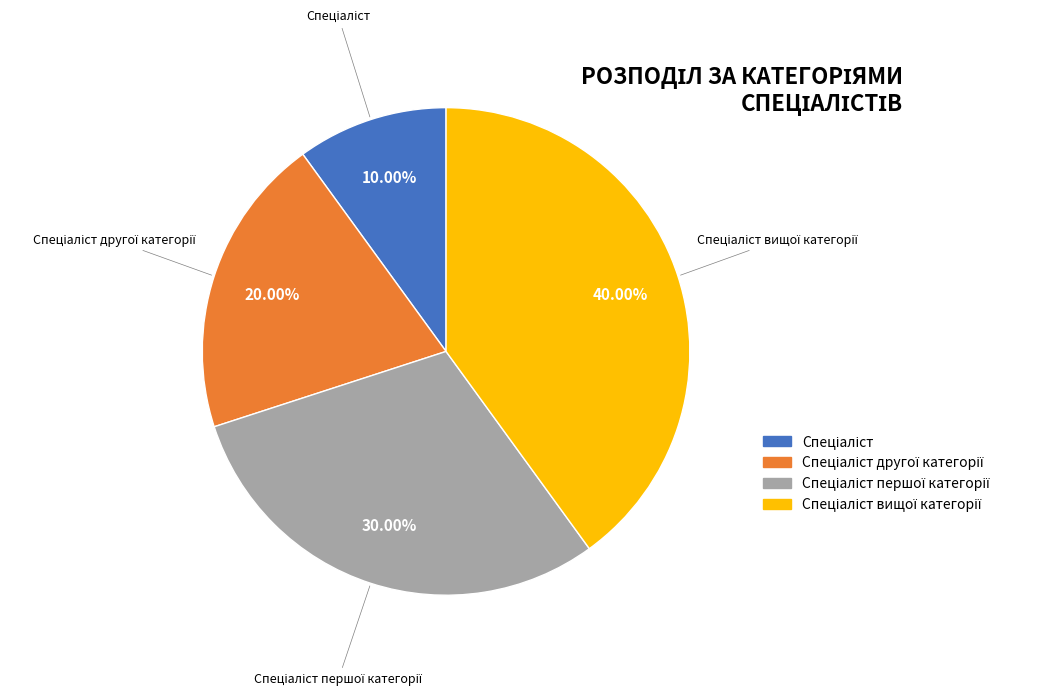

Is there a majority slice in this chart?

No